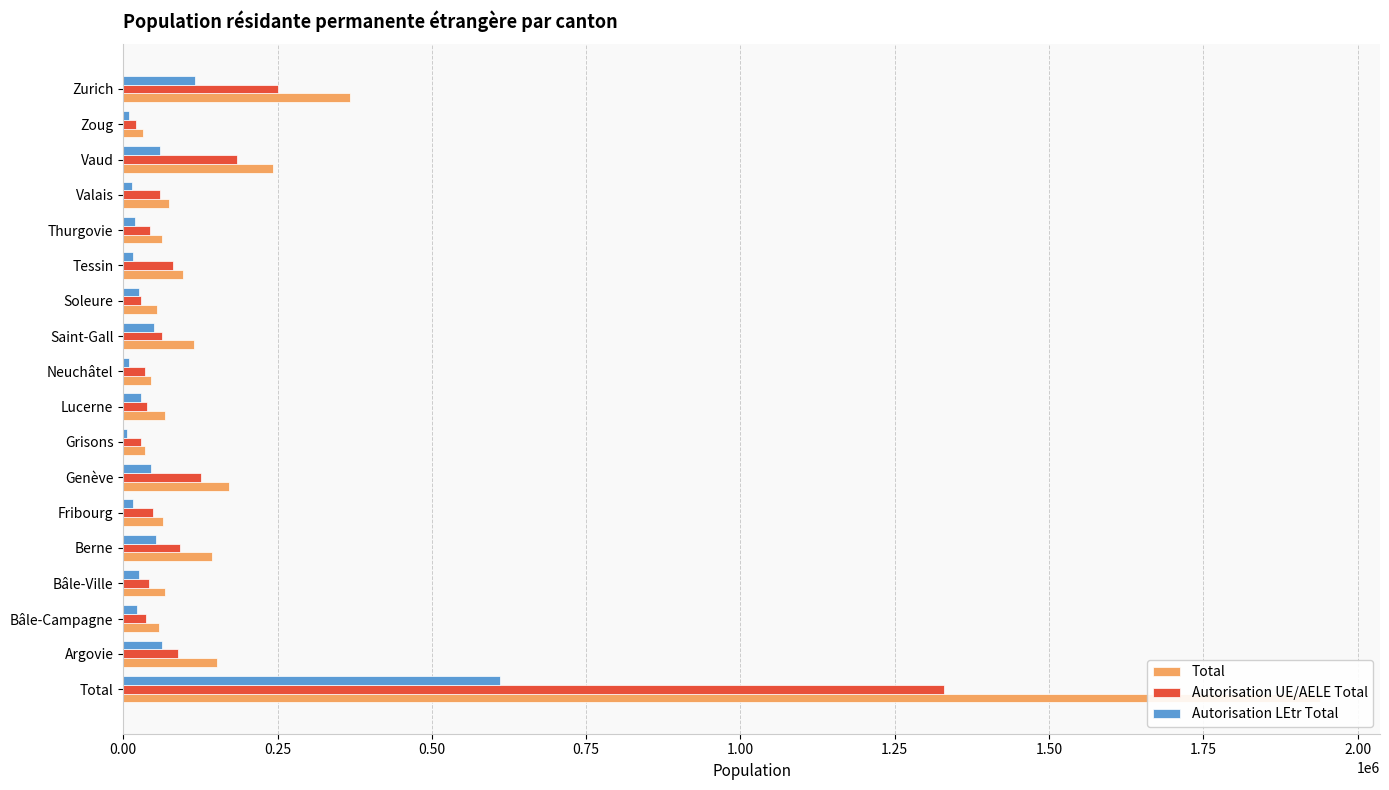

What is the greatest value displayed?

1939159